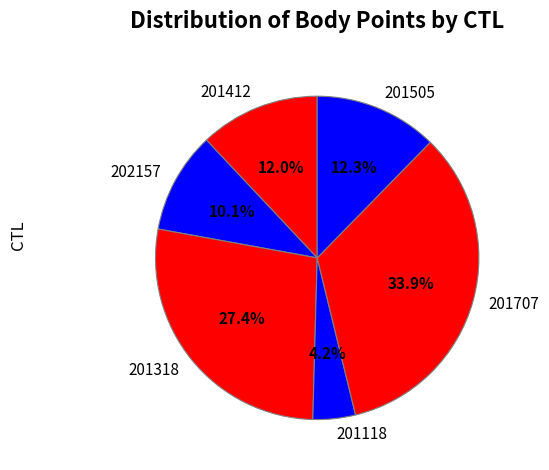

To the nearest percent, what percentage of the pie is 202157?

10%